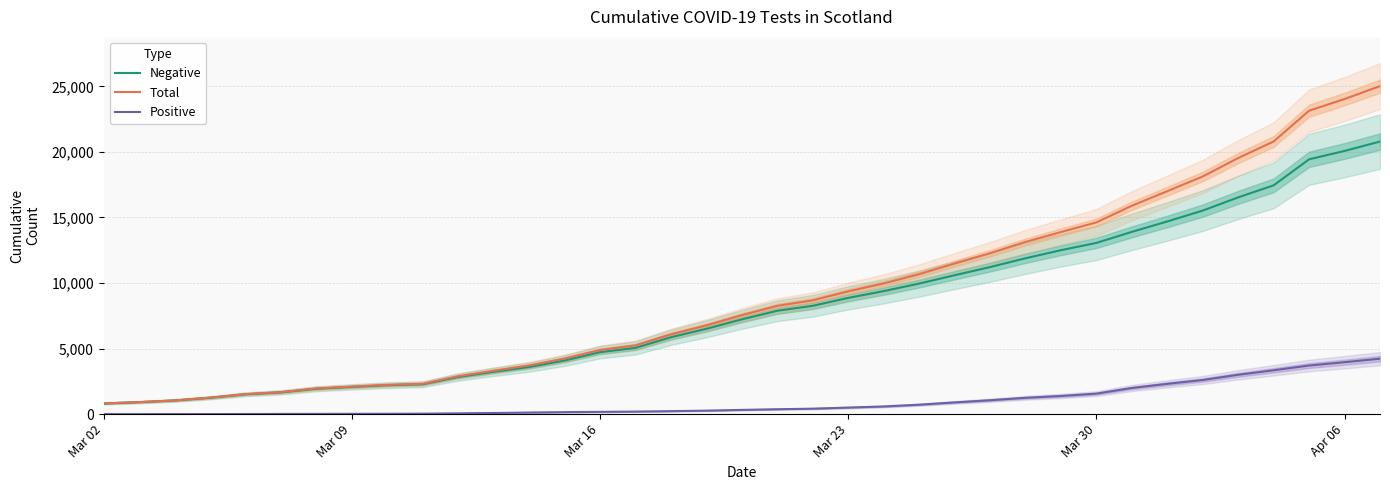

The value of Negative at Mar 02 is 814. True or false?

True